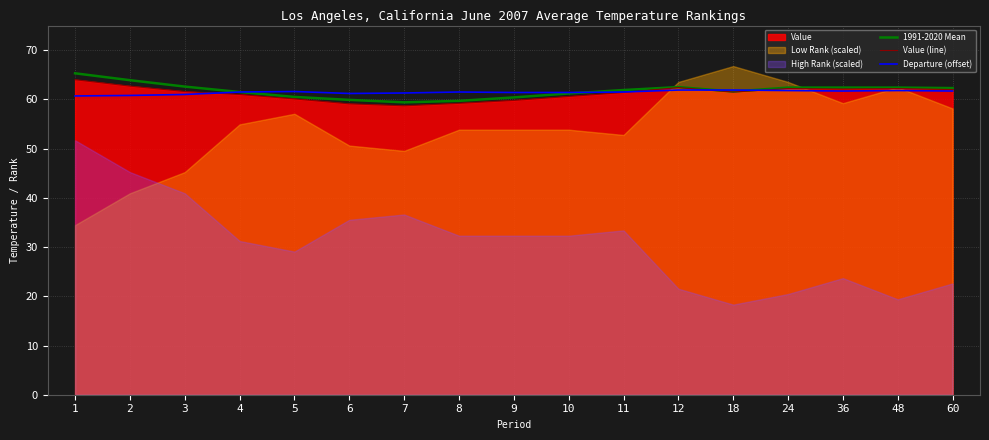

True or false: 1991-2020 Mean has a value of 60.4 at 9.

True